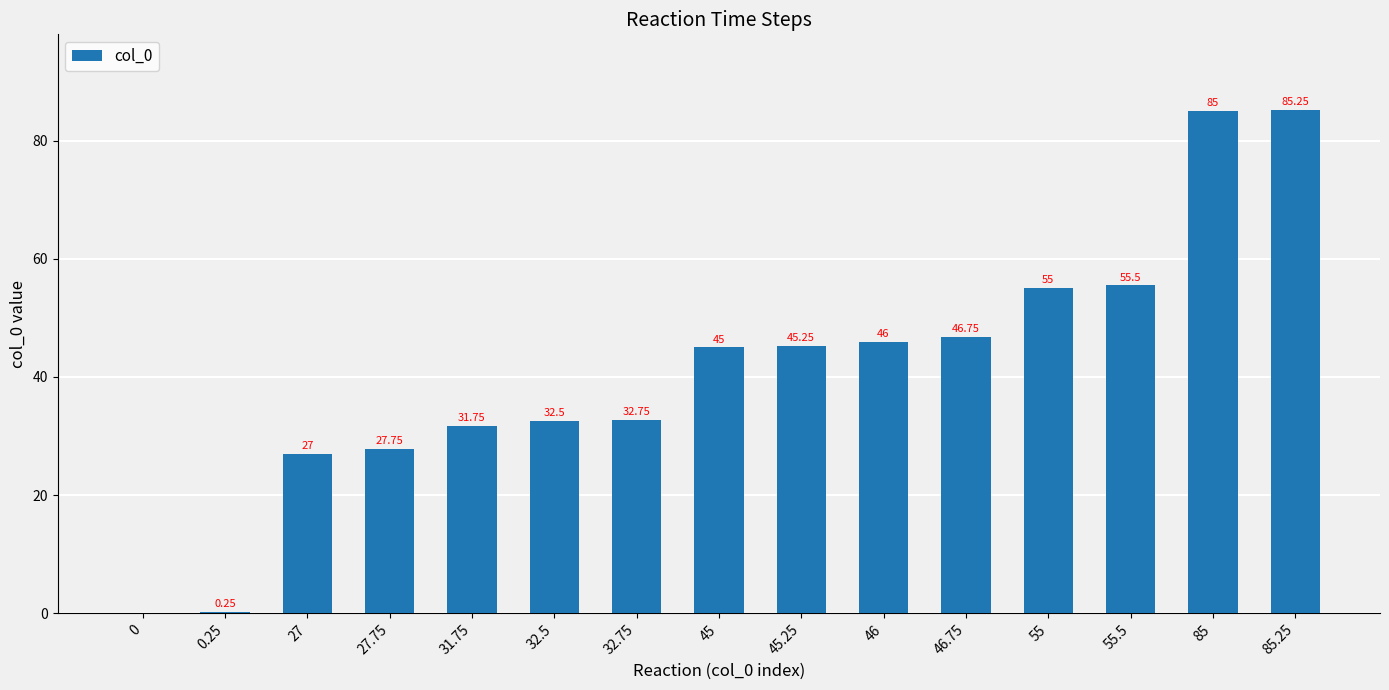

What is the sum of all values?

615.8